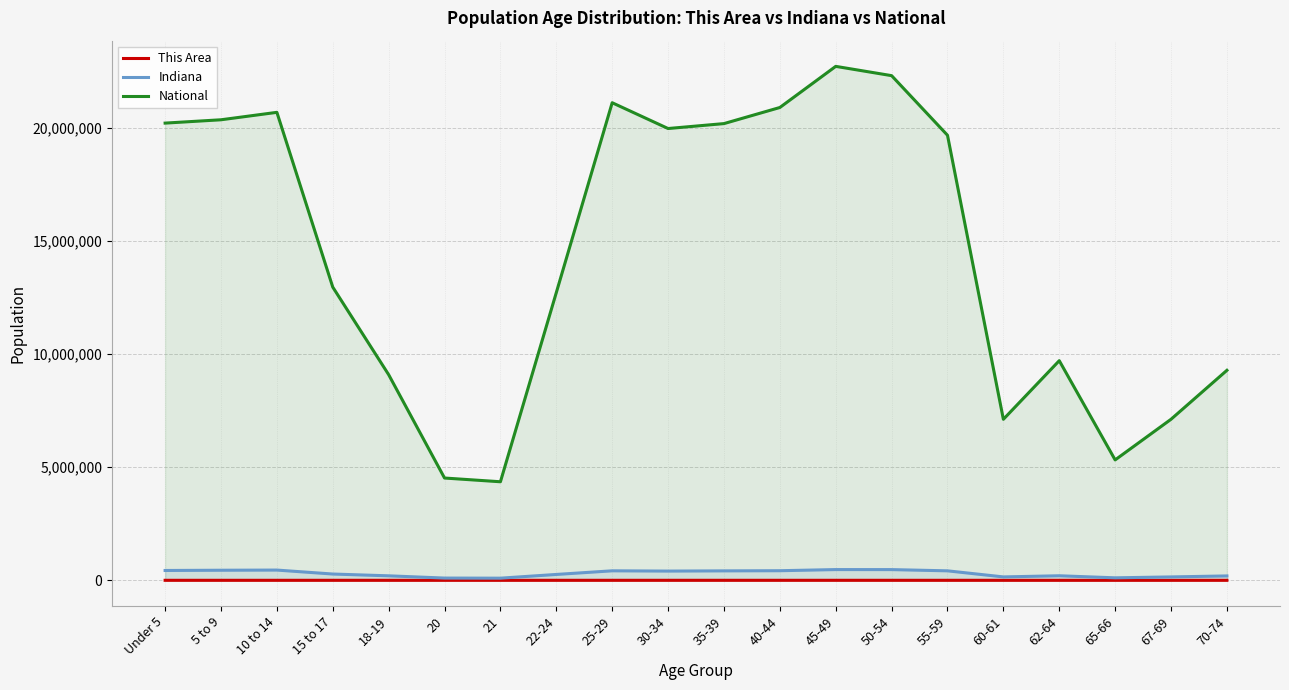

True or false: This Area has more than 2 interior local peaks.

True